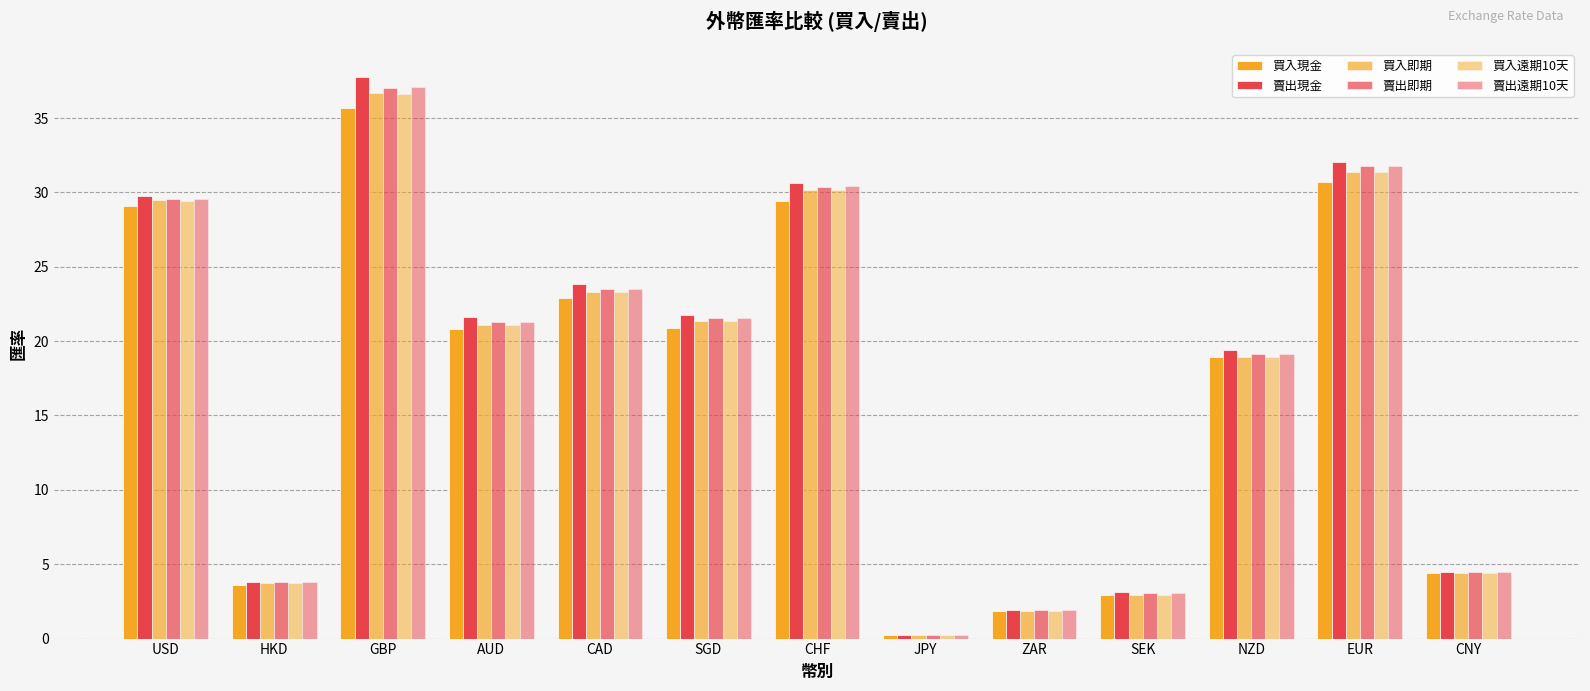

What is the maximum value for 賣出現金?

37.8